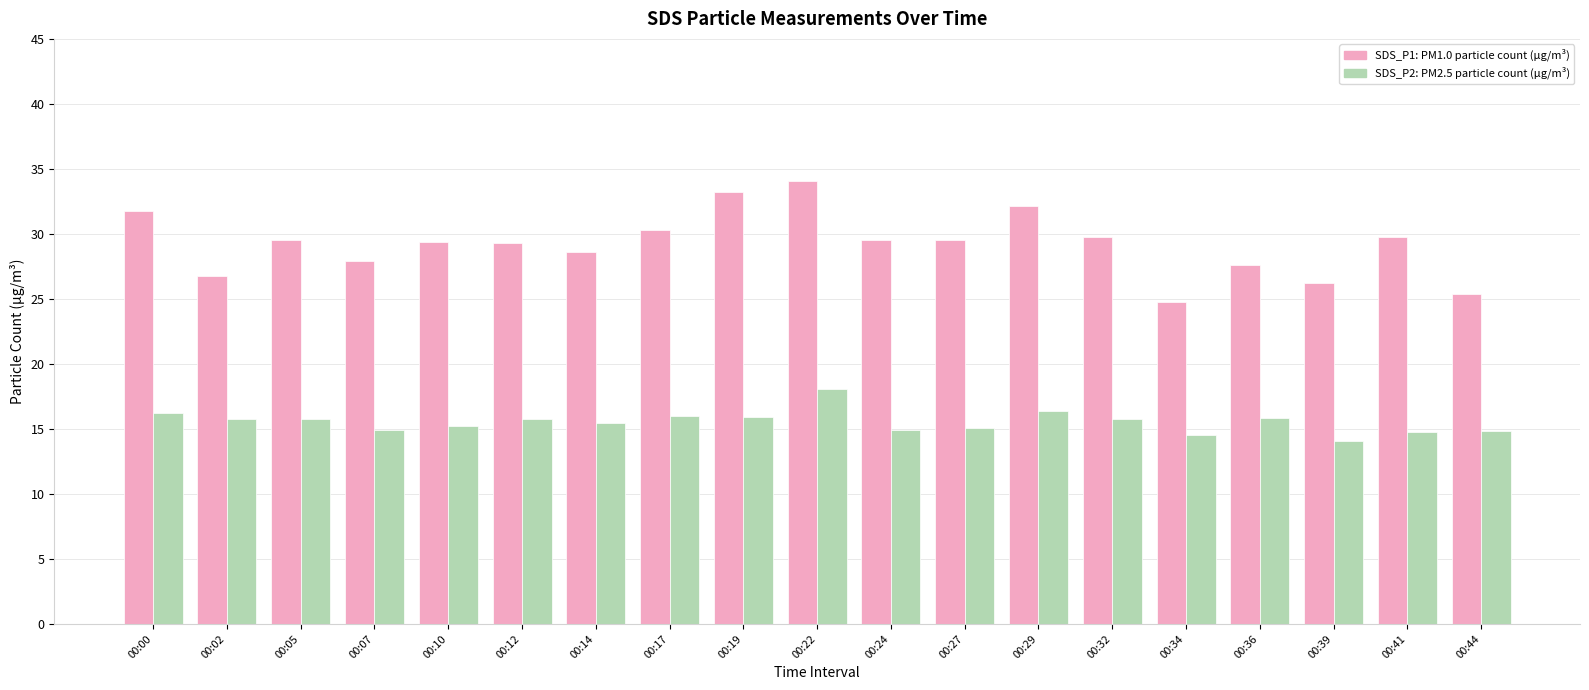

What is the total value across all series at 00:07?

42.9